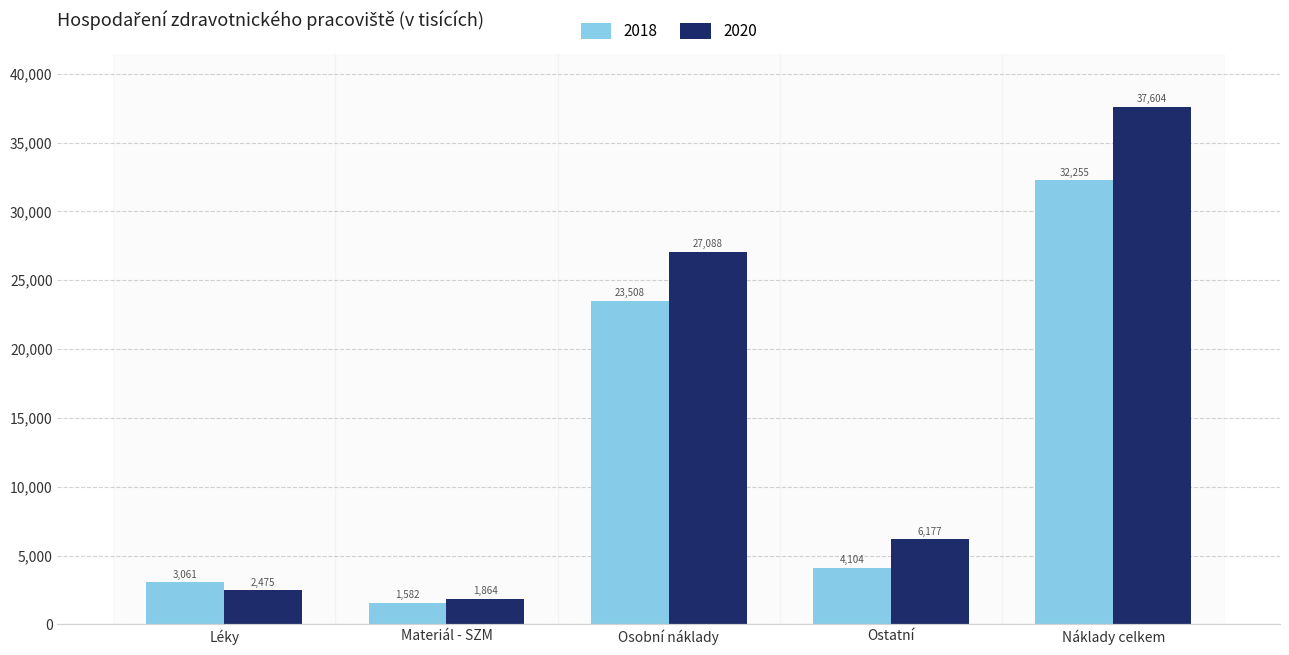

Which series has the largest total across all categories?

2020